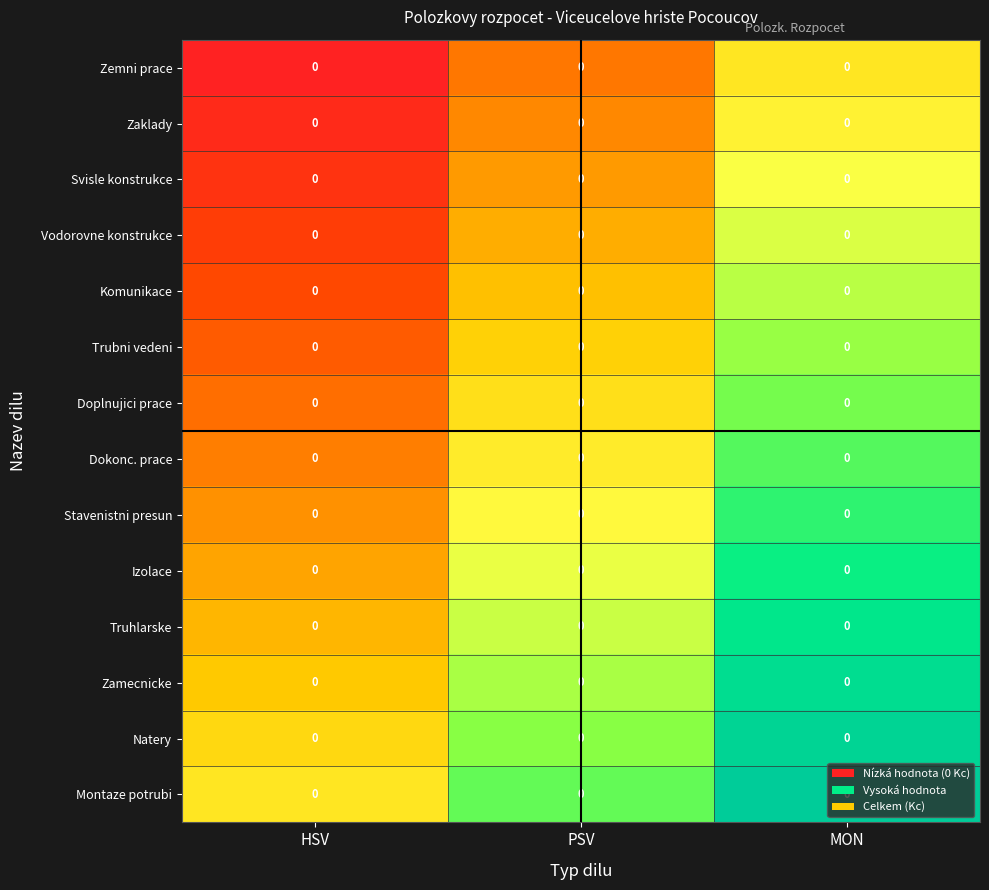

Which series has the largest total across all categories?

Montaze potrubi